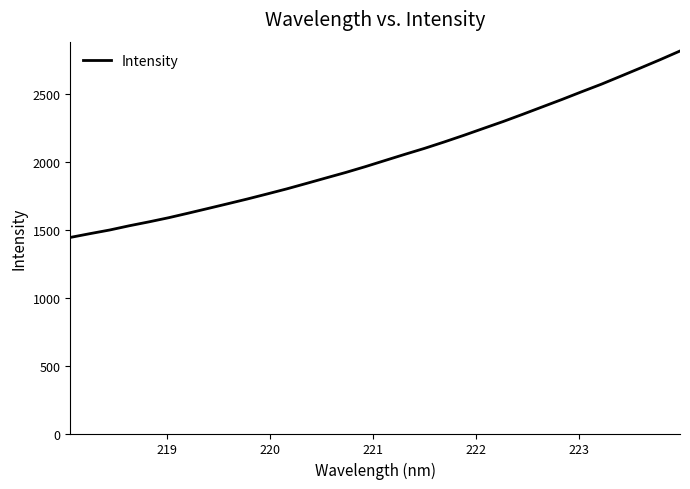

How many lines are shown in the chart?

1